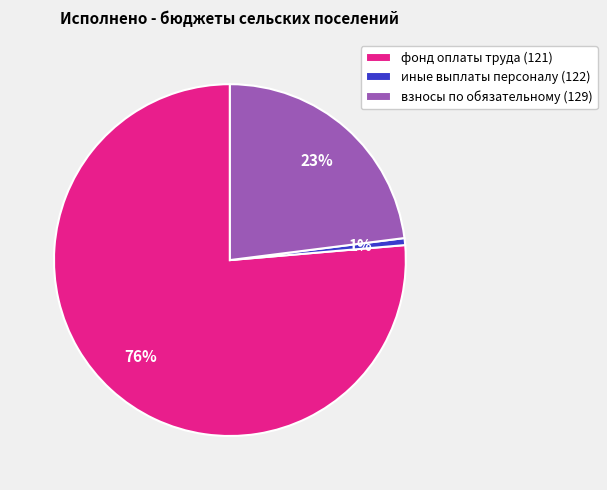

Rank the categories by value from lowest to highest.

иные выплаты персоналу (122), взносы по обязательному (129), фонд оплаты труда (121)